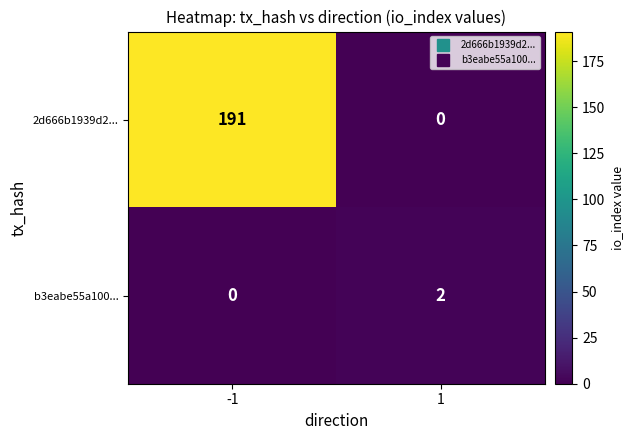

List the series in order of their overall mean, highest first.

2d666b1939d2..., b3eabe55a100...